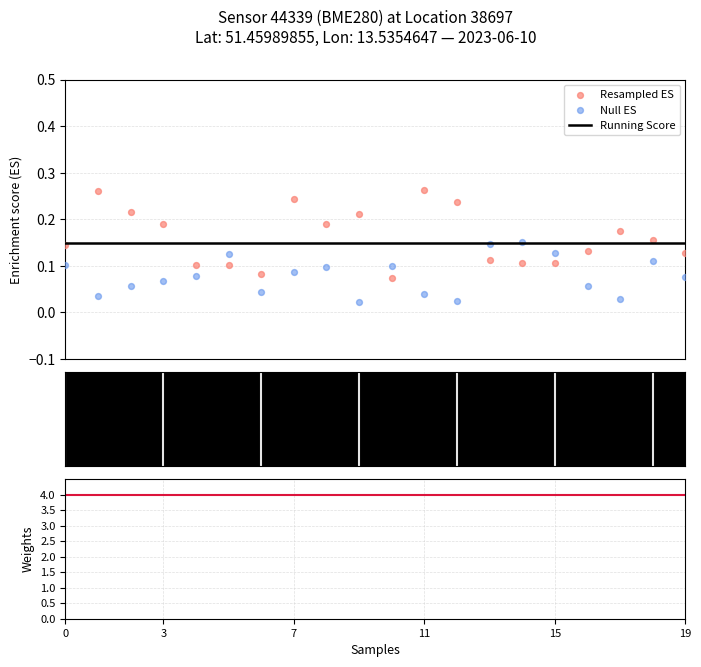

Which series has the largest Y range (max minus min)?

Resampled ES